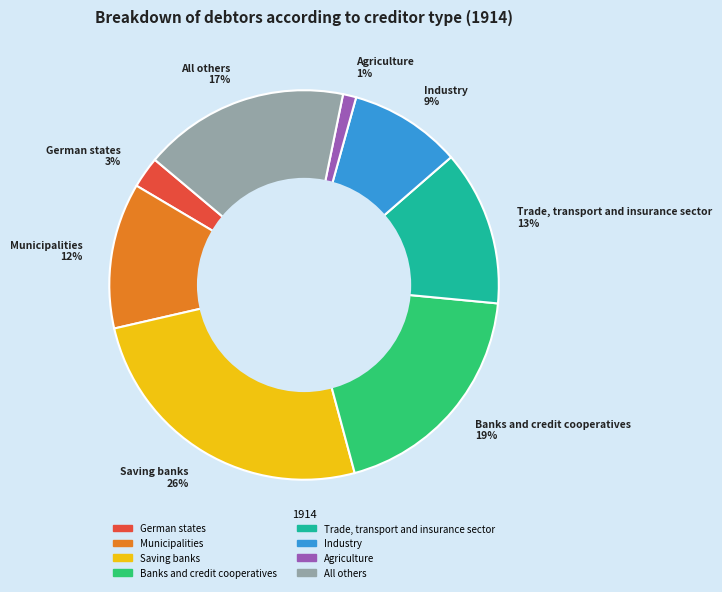

Between Saving banks and German states, which is larger?

Saving banks